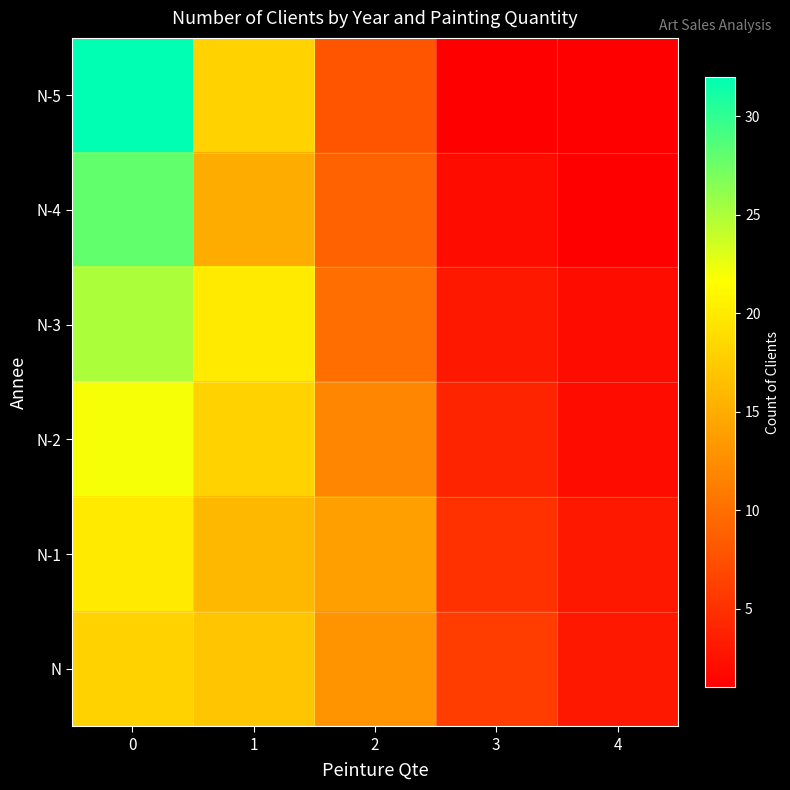

What is the total value across all series at 1?

104